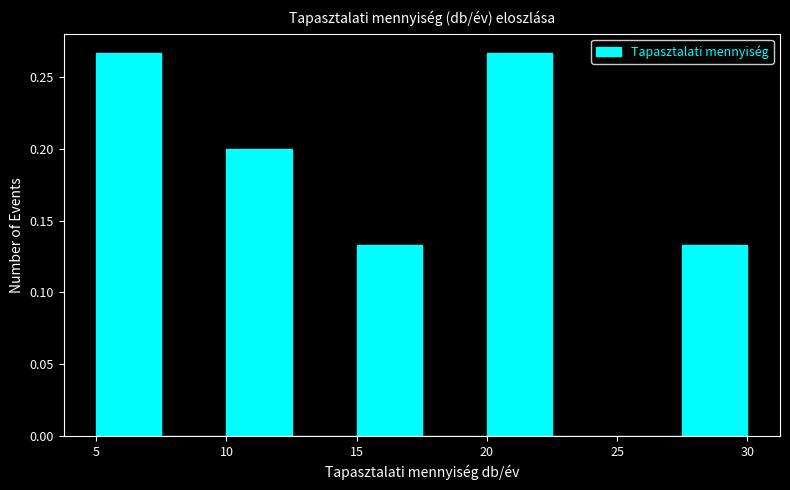

Reading left to right, transcribe this chart: for each bar, give the range it covers on the x-axis and its height. The values are not printed on the chart, so give them approximately, as read against the axis.

5.0 to 7.5: 0.265
7.5 to 10.0: 0
10.0 to 12.5: 0.200
12.5 to 15.0: 0
15.0 to 17.5: 0.135
17.5 to 20.0: 0
20.0 to 22.5: 0.265
22.5 to 25.0: 0
25.0 to 27.5: 0
27.5 to 30.0: 0.135